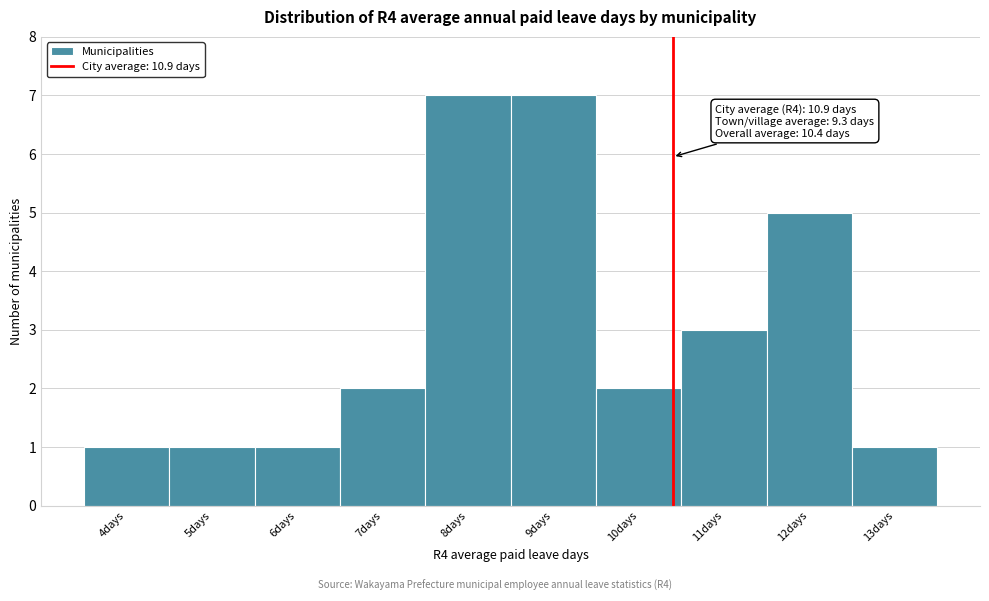

Reading left to right, what are all the values shown in this chart?

4days=1	5days=1	6days=1	7days=2	8days=7	9days=7	10days=2	11days=3	12days=5	13days=1